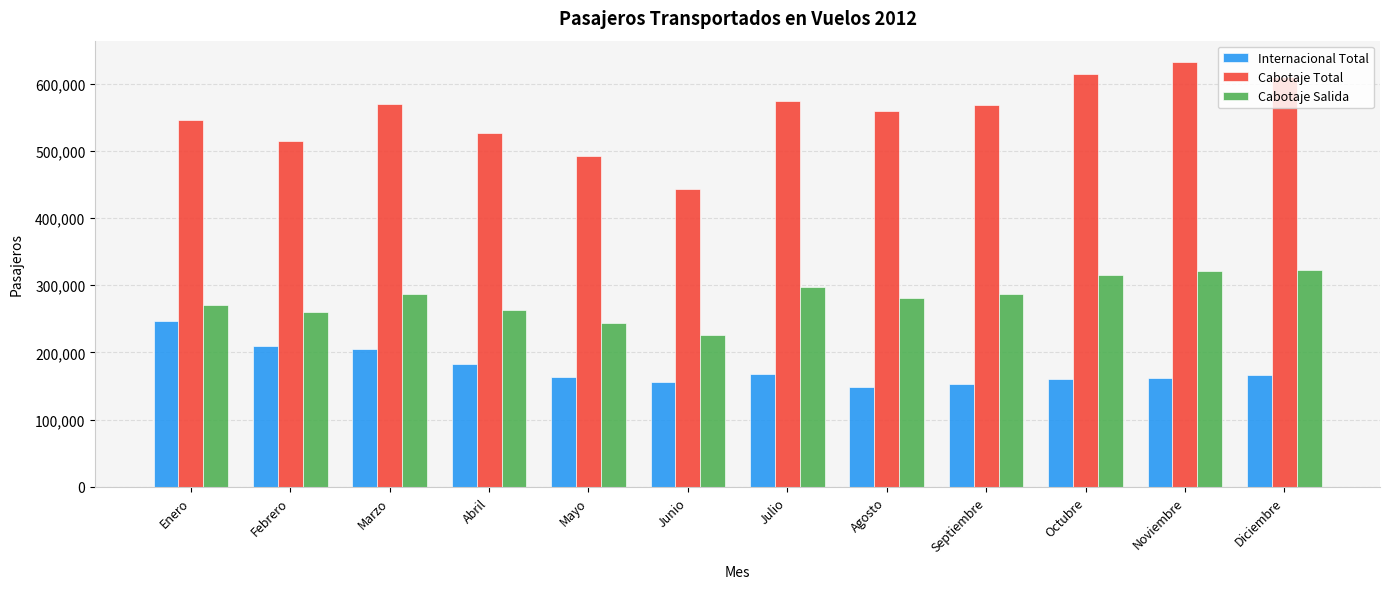

At which category is the sum across all series the highest?

Noviembre